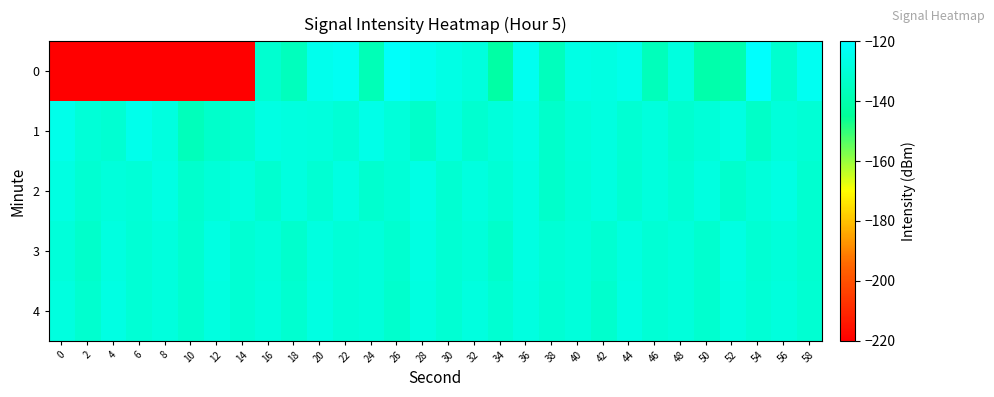

Which has a higher value, 58 or 18?

58